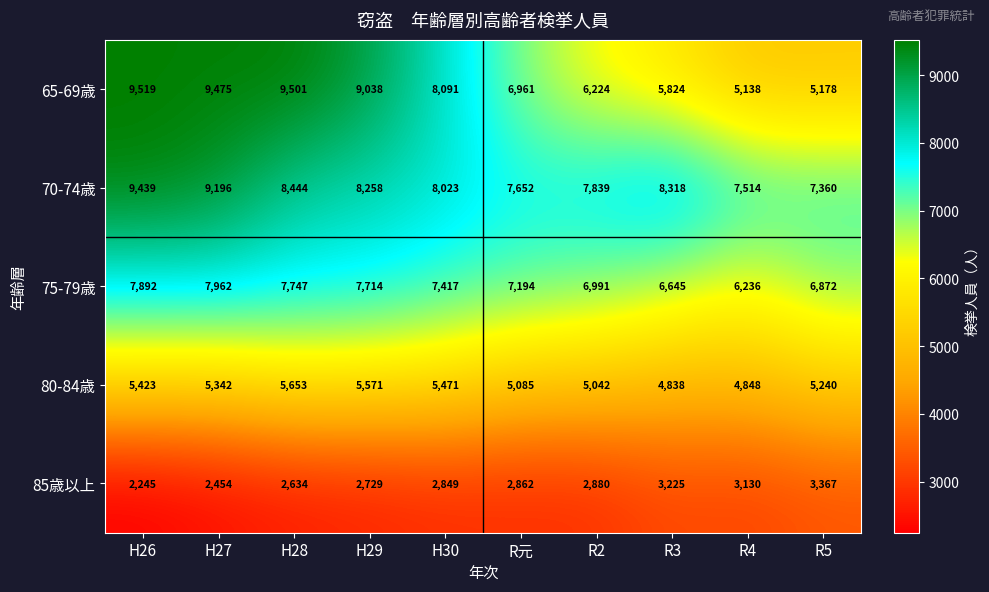

What is the difference between the 80-84歳 values at R元 and R4?

237